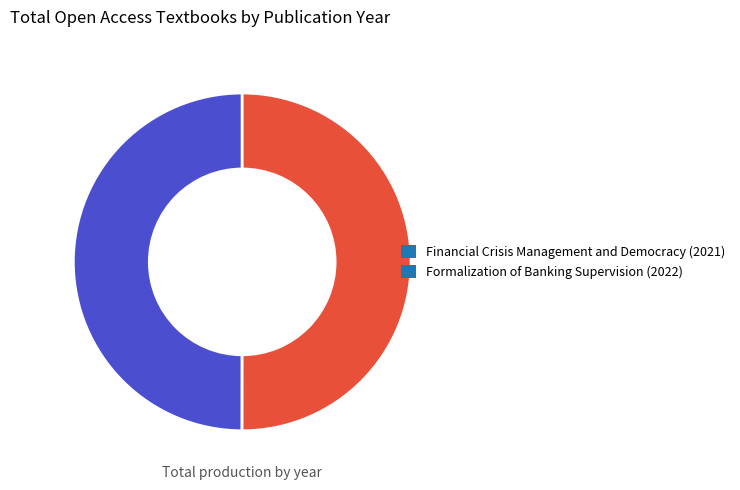

Do Financial Crisis Management and Democracy (2021) and Formalization of Banking Supervision (2022) together represent more than half of the pie?

Yes